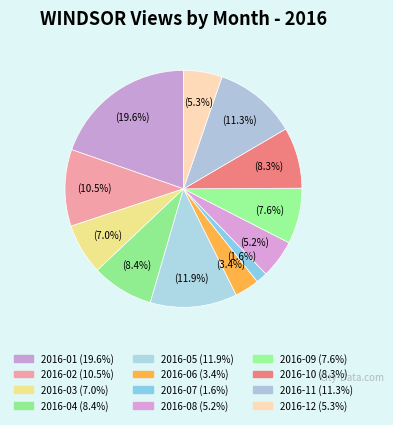

Which has a higher value, 2016-03 or 2016-02?

2016-02